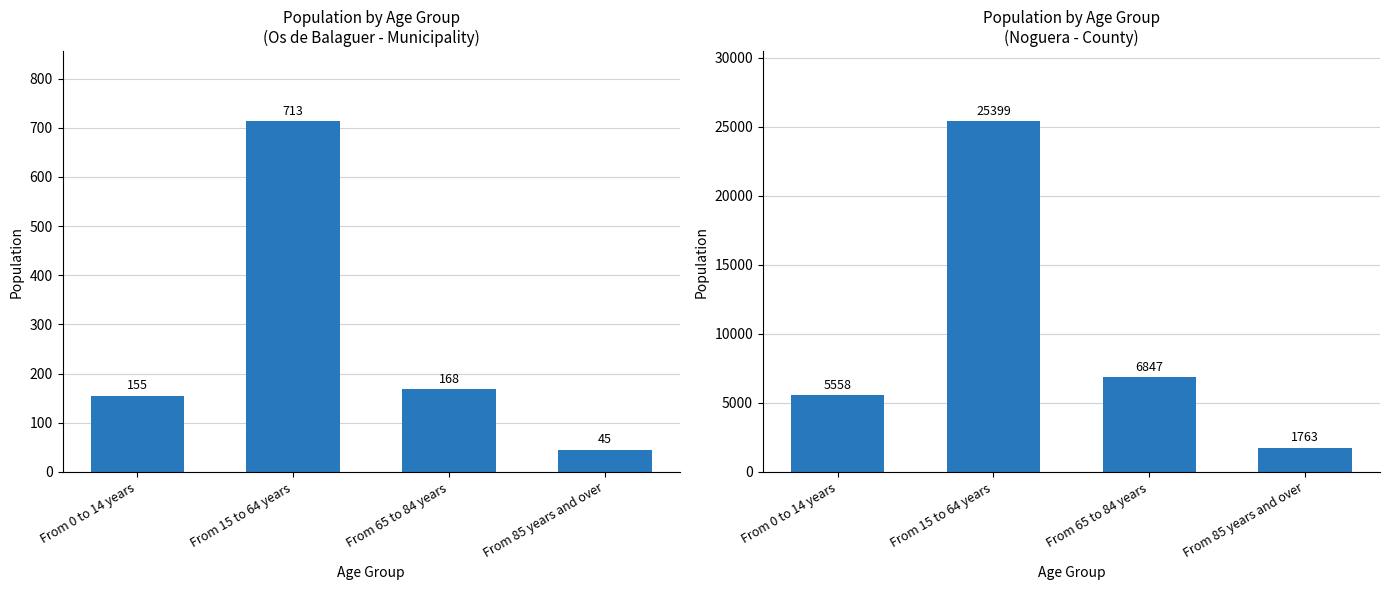

Reading left to right, what are all the values shown in this chart?

Municipality: From 0 to 14 years=155	From 15 to 64 years=713	From 65 to 84 years=168	From 85 years and over=45
County: From 0 to 14 years=5558	From 15 to 64 years=25399	From 65 to 84 years=6847	From 85 years and over=1763